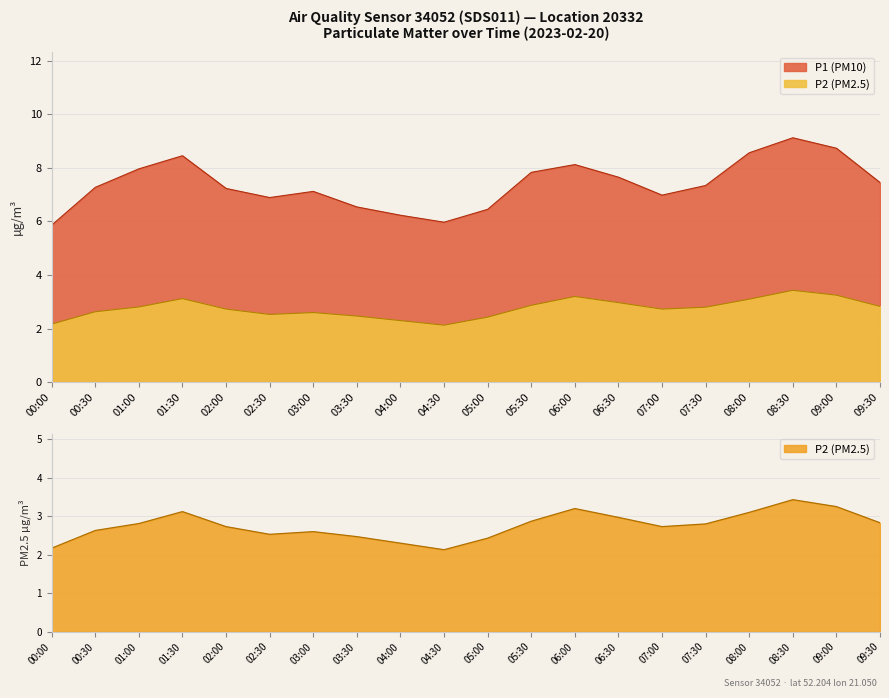

Is it true that P1 (PM10) equals 4.2 at 09:00?

False